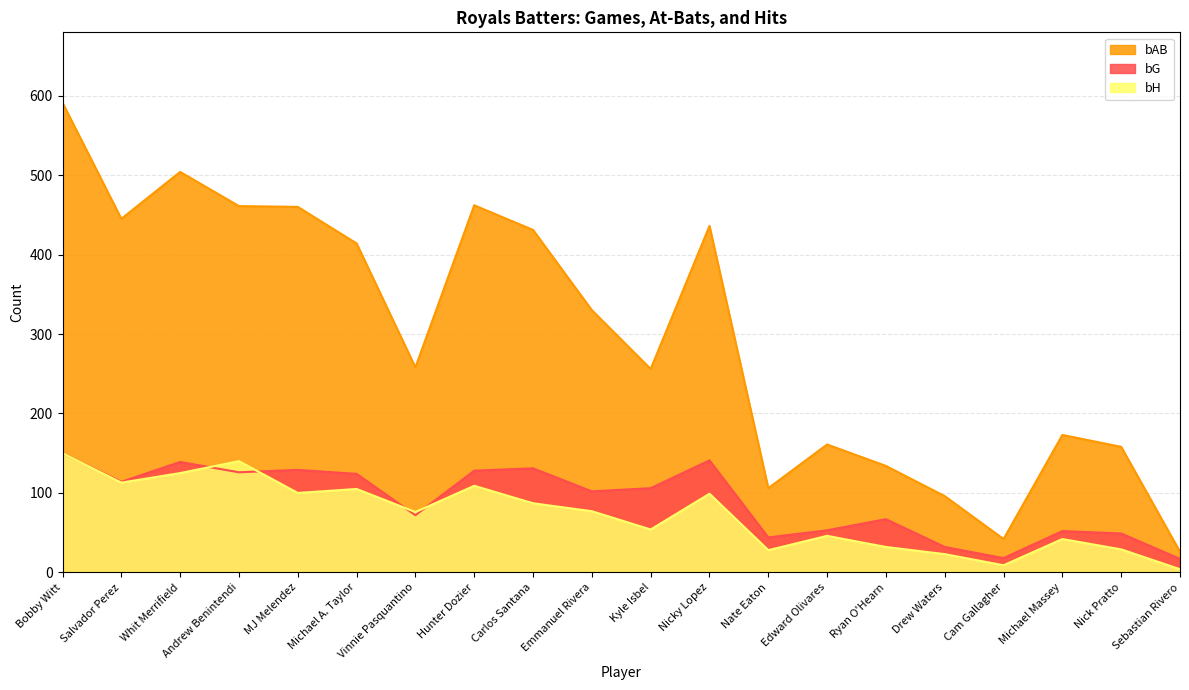

Rank the series by their maximum value, from highest to lowest.

bAB, bG, bH